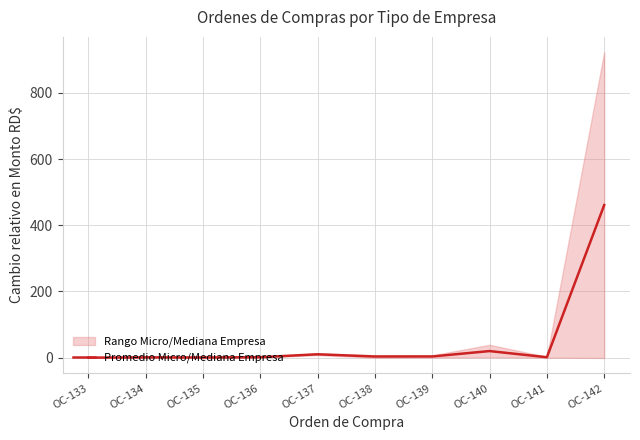

What is the difference between the second highest and minimum values?

19.9